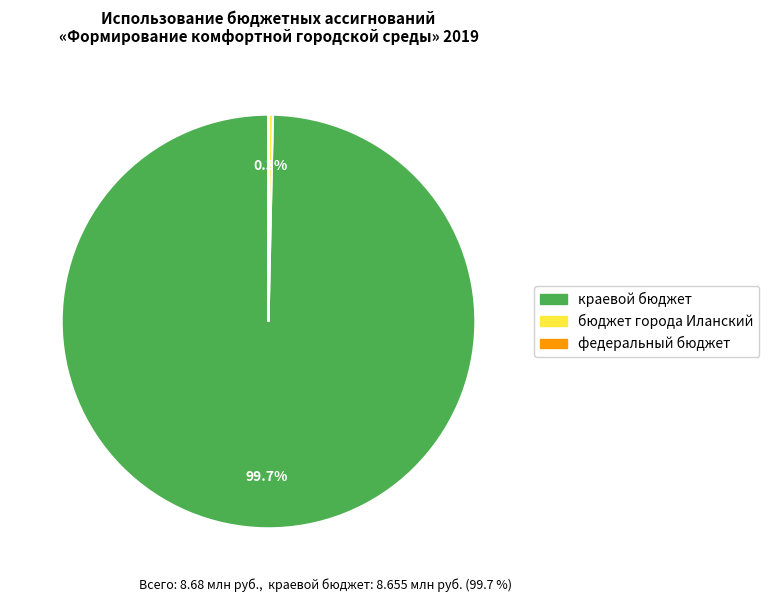

Is it true that бюджет города Иланский is 0% of the pie?

True